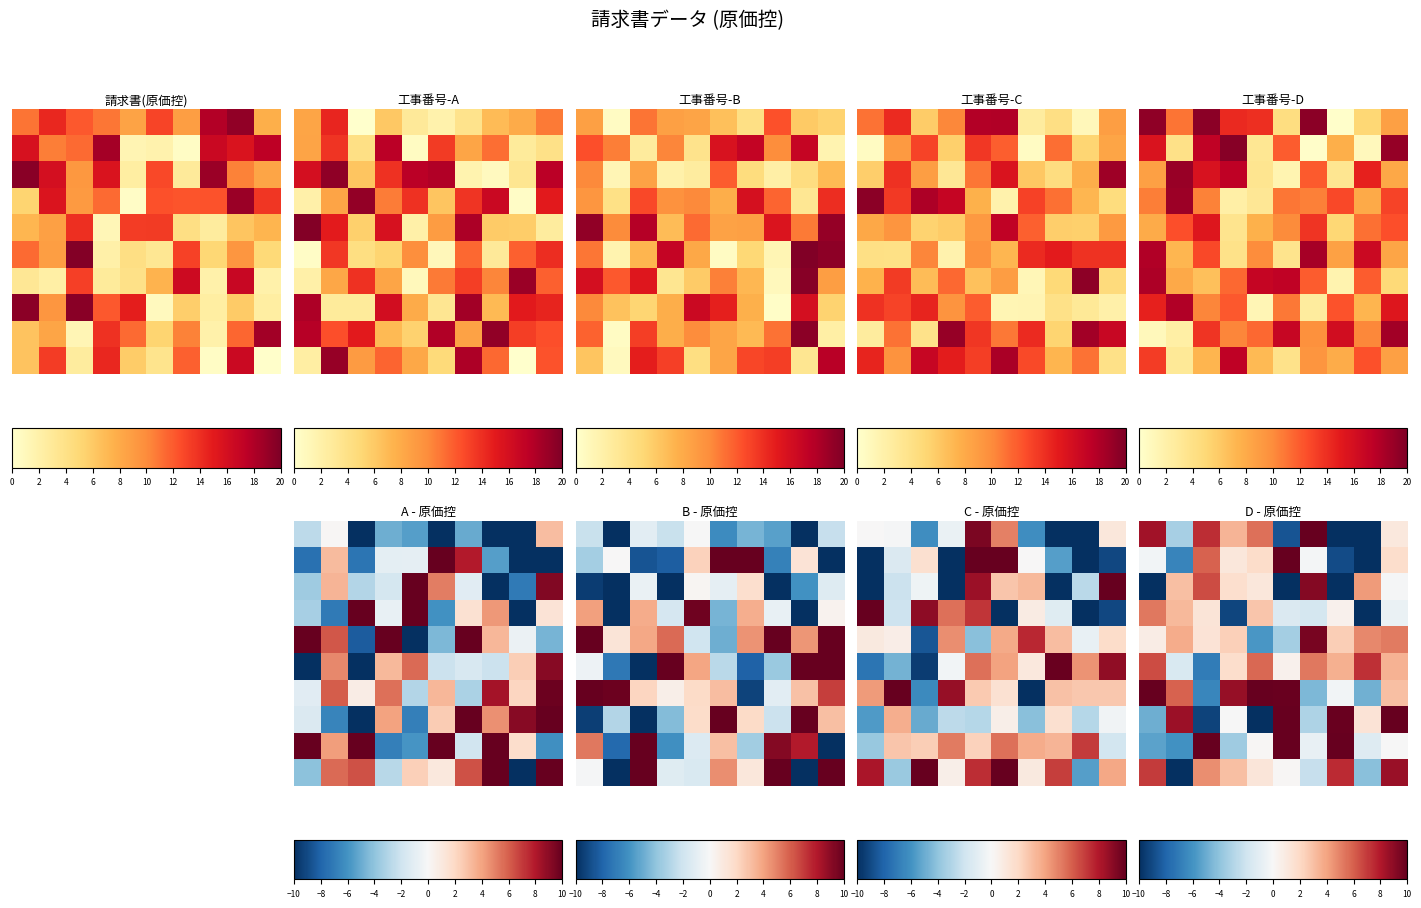

What is the smallest value displayed?

-17.7